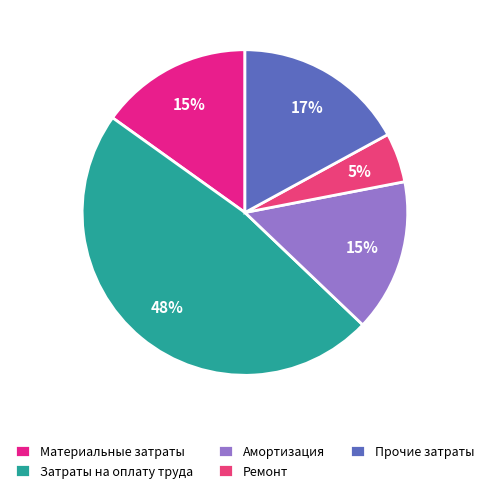

Which category has the smallest portion of the pie?

Ремонт